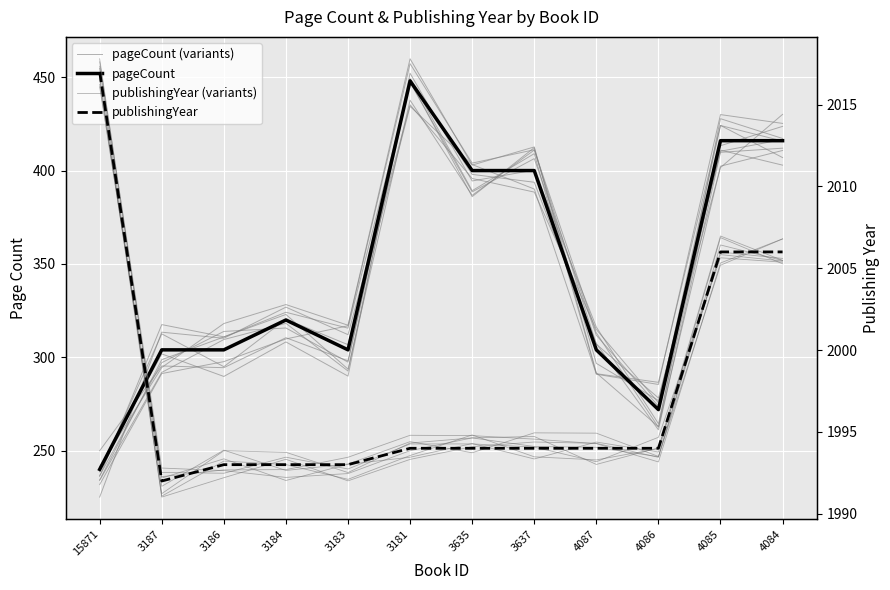

What is the average value of the publishingYear series?

1997.5